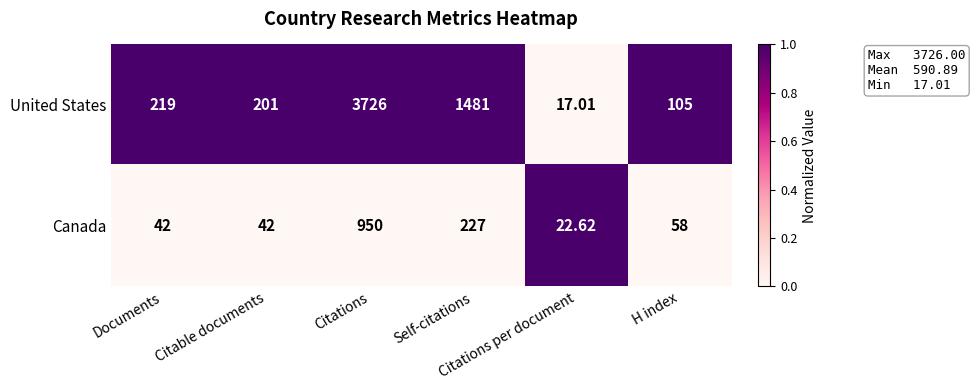

How many data points does each series have?

6